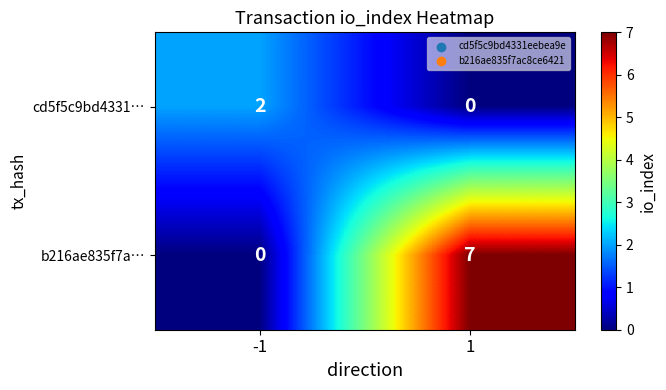

List the series in order of their peak value, highest first.

b216ae835f7a…, cd5f5c9bd4331…